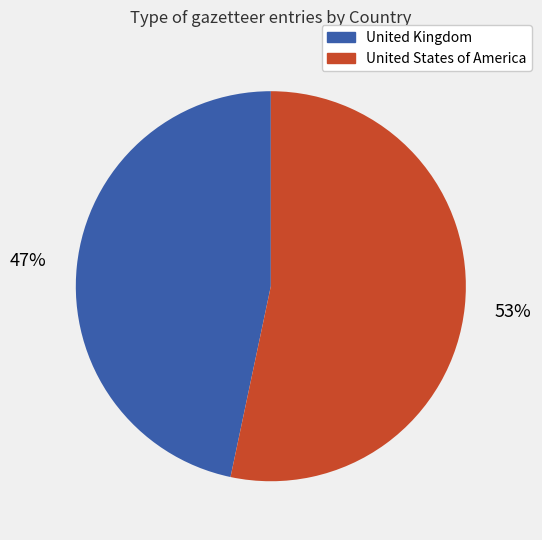

Combined, do United States of America and United Kingdom account for over 50%?

Yes